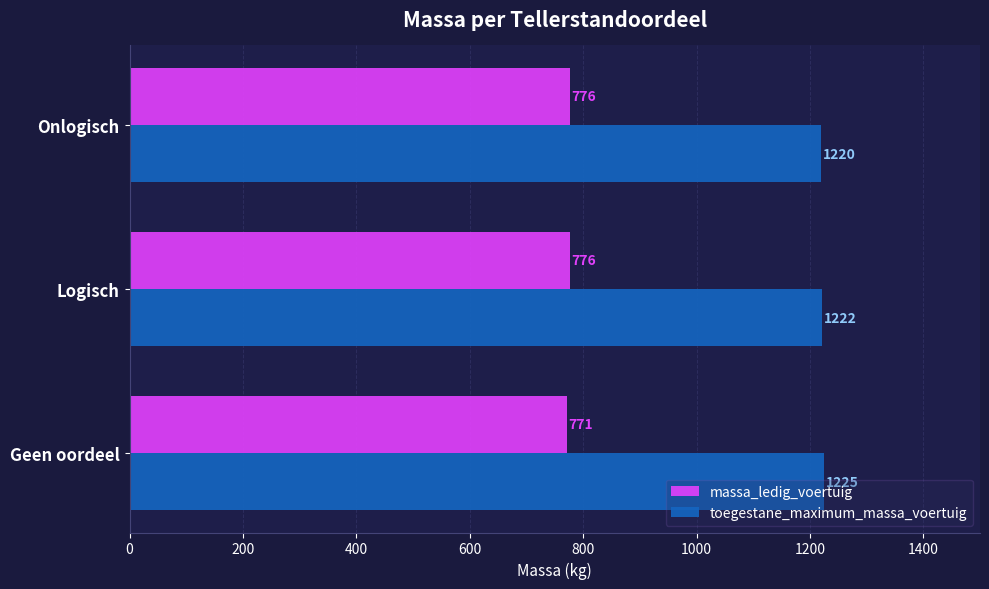

Rank the series by their average value, from highest to lowest.

toegestane_maximum_massa_voertuig, massa_ledig_voertuig